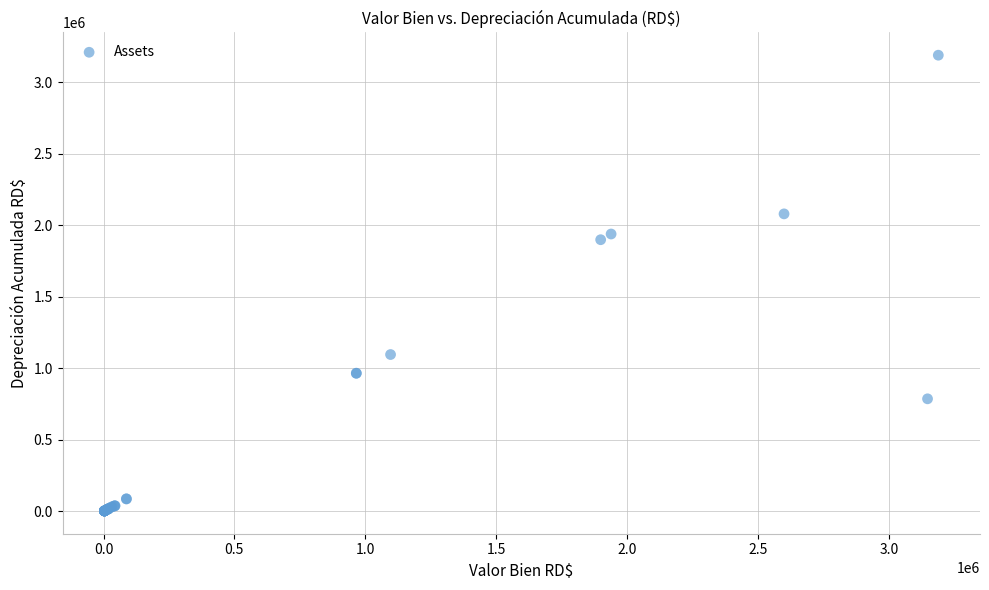

What Y value in the scatter plot is closest to 1595695?

1898704.0